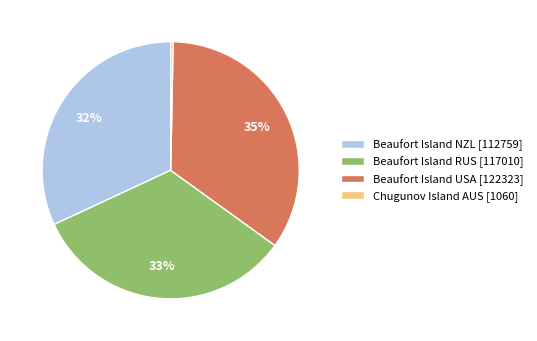

Count the number of slices in the pie.

4